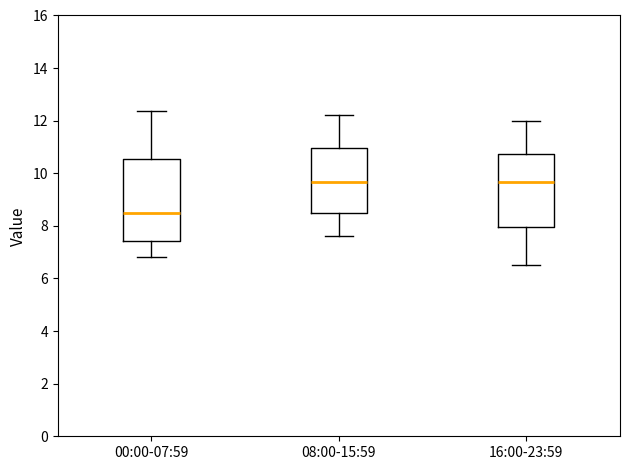

Where does the lower whisker of the box for 00:00-07:59 end on the y-axis? The values are not printed on the chart, so give them approximately, as read against the axis.

6.8